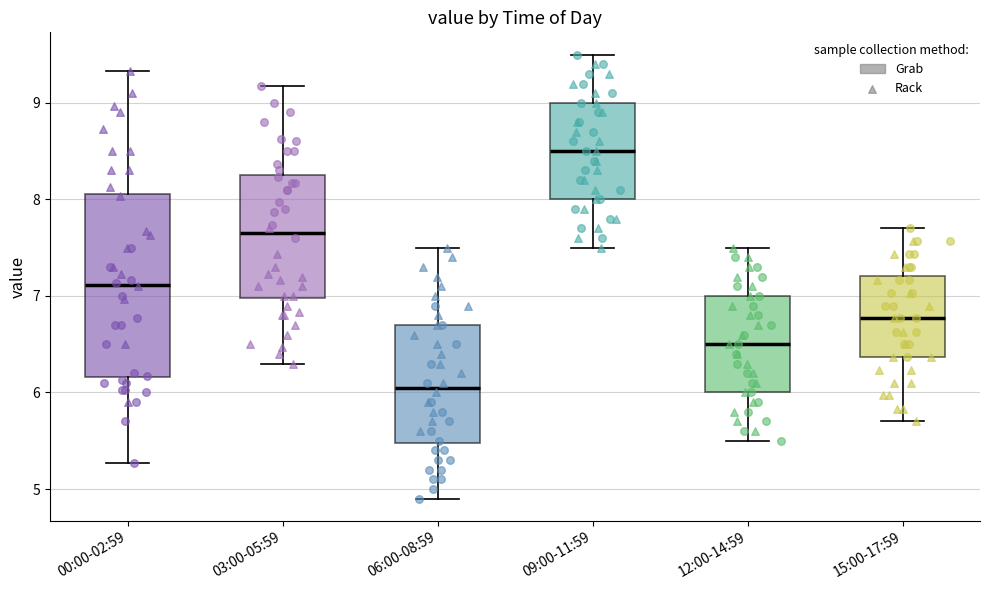

Reading left to right, transcribe this box plot: for each box, give where its median line is, the range the box spans, and where its two whiskers end, as read against the y-axis. The values are not printed on the chart, so give them approximately, as read against the axis.

00:00-02:59: median 7.1, box 6.2 to 8.1, whiskers 5.3 to 9.3
03:00-05:59: median 7.7, box 7.0 to 8.2, whiskers 6.3 to 9.2
06:00-08:59: median 6.1, box 5.5 to 6.7, whiskers 4.9 to 7.5
09:00-11:59: median 8.5, box 8.0 to 9.0, whiskers 7.5 to 9.5
12:00-14:59: median 6.5, box 6.0 to 7.0, whiskers 5.5 to 7.5
15:00-17:59: median 6.8, box 6.4 to 7.2, whiskers 5.7 to 7.7